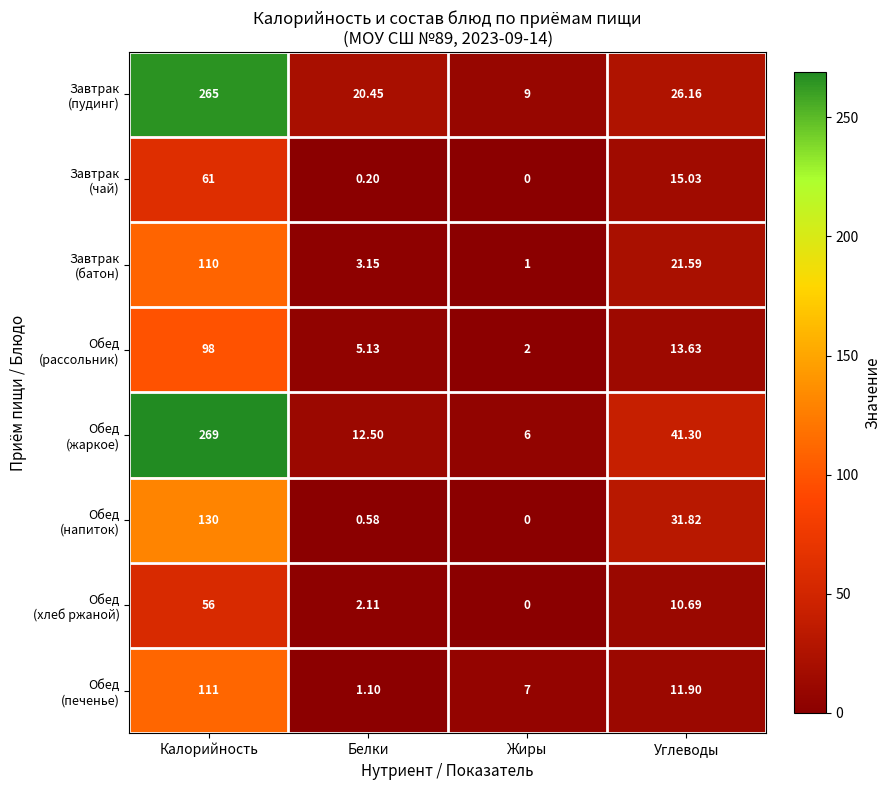

Which label corresponds to the smallest value in the chart?

Жиры